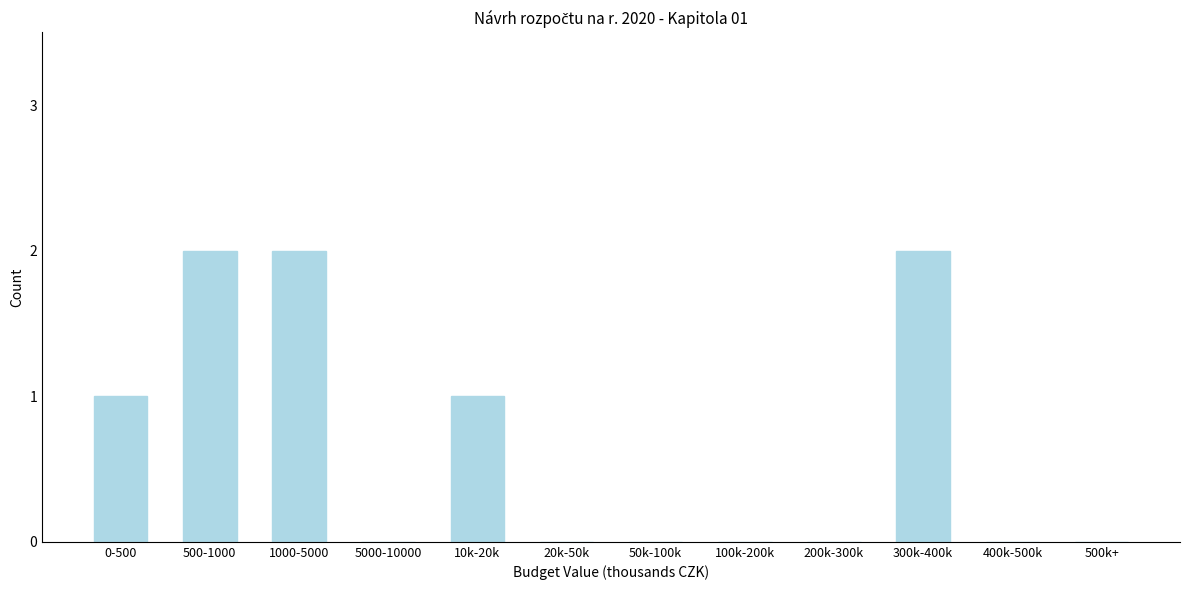

Reading left to right, what are all the values shown in this chart?

0-500=1	500-1000=2	1000-5000=2	5000-10000=0	10k-20k=1	20k-50k=0	50k-100k=0	100k-200k=0	200k-300k=0	300k-400k=2	400k-500k=0	500k+=0